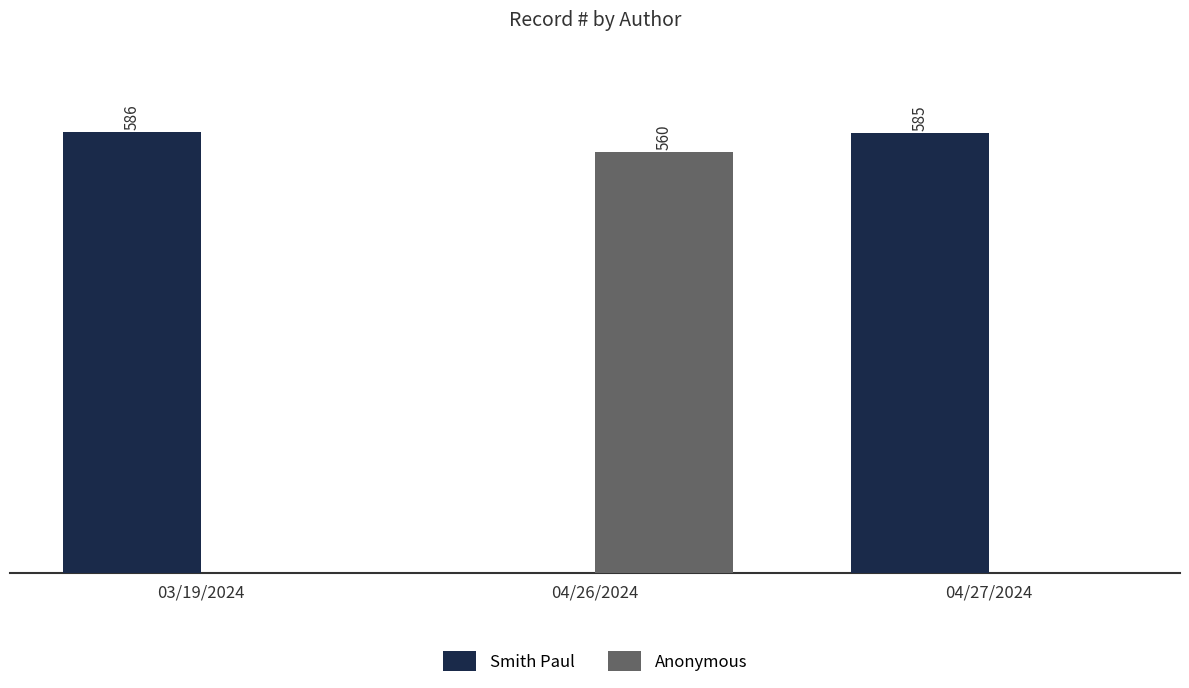

At which label does Smith Paul first exceed 585?

03/19/2024